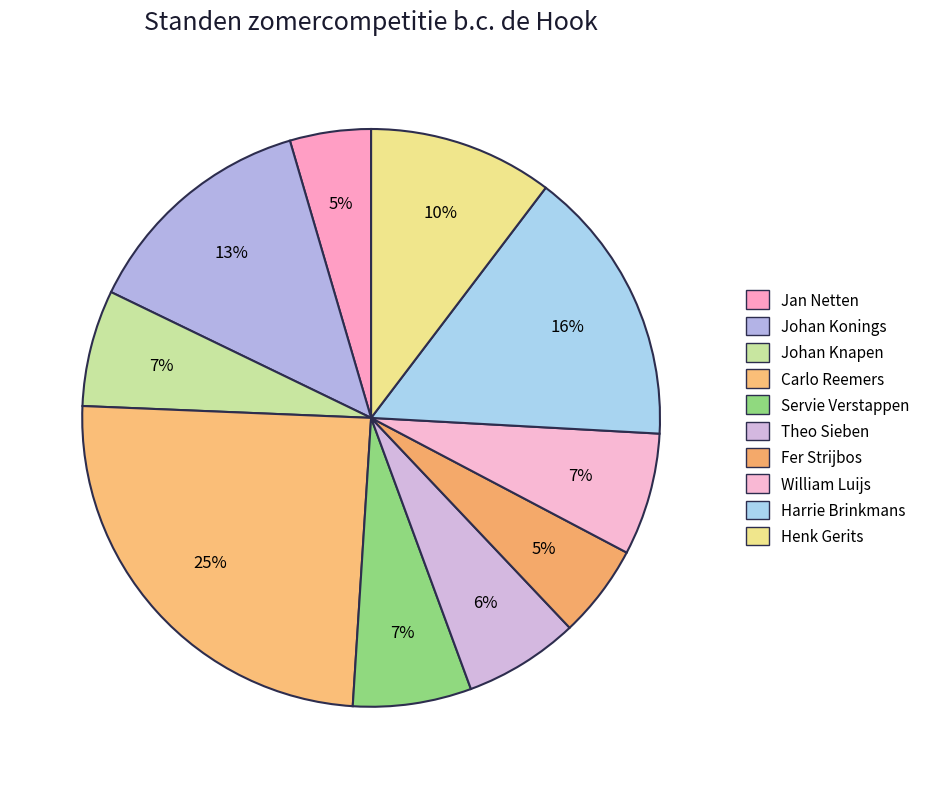

The Johan Konings slice represents 24% of the pie. True or false?

False